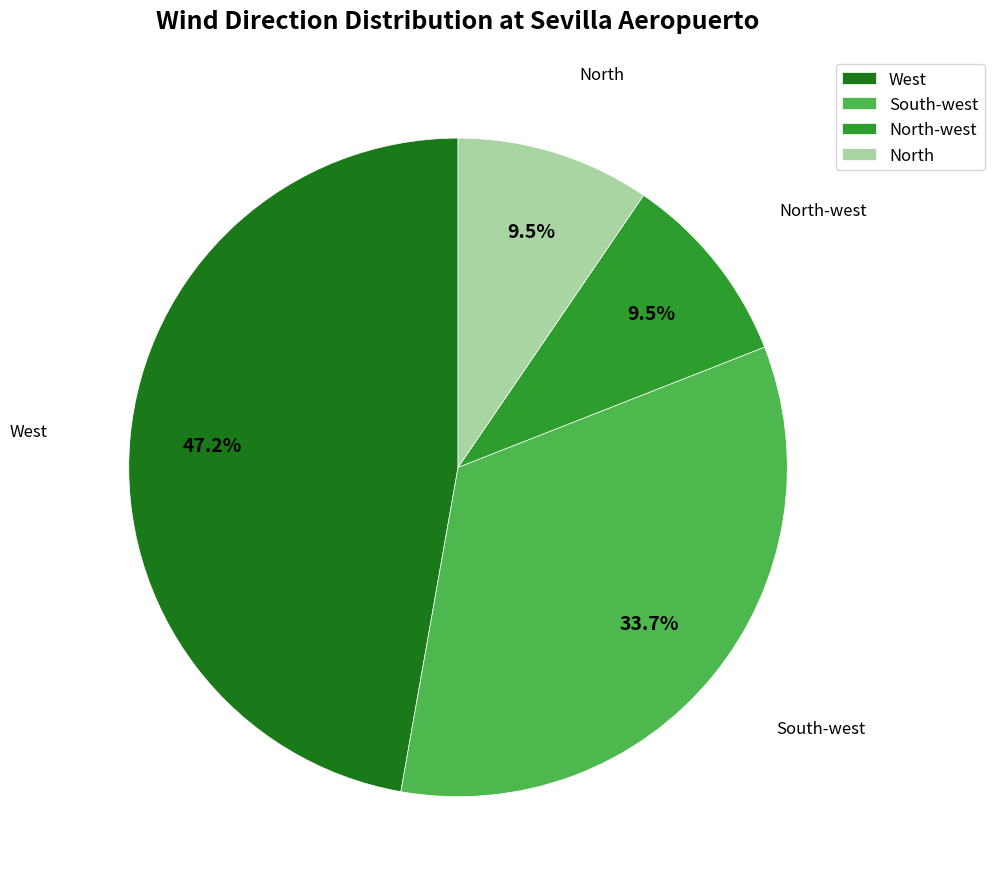

Which category has the biggest portion of the pie?

West